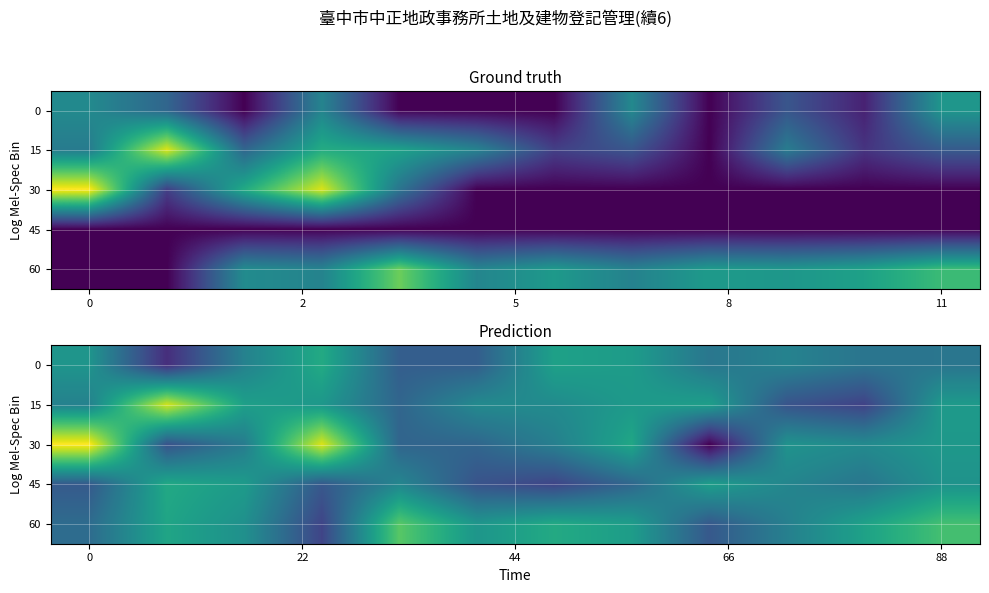

What is the maximum value for 30?

7.3